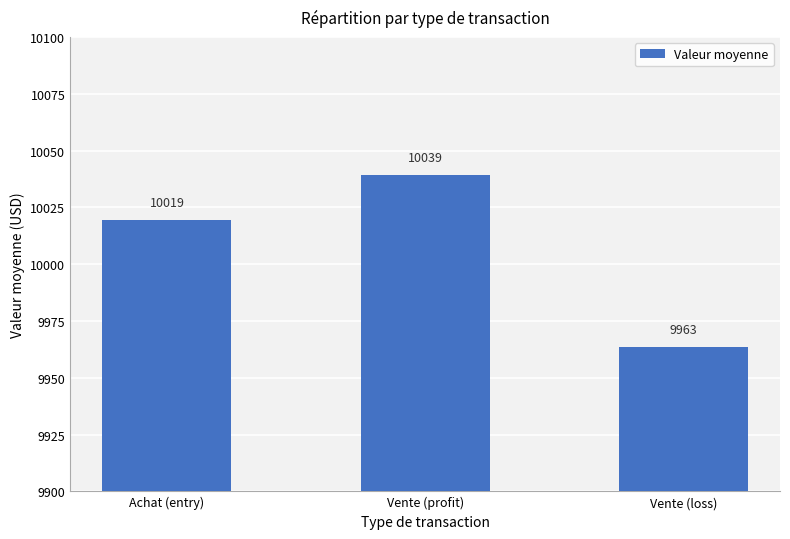

Where is the data nearest to the value 10001?

Achat (entry)